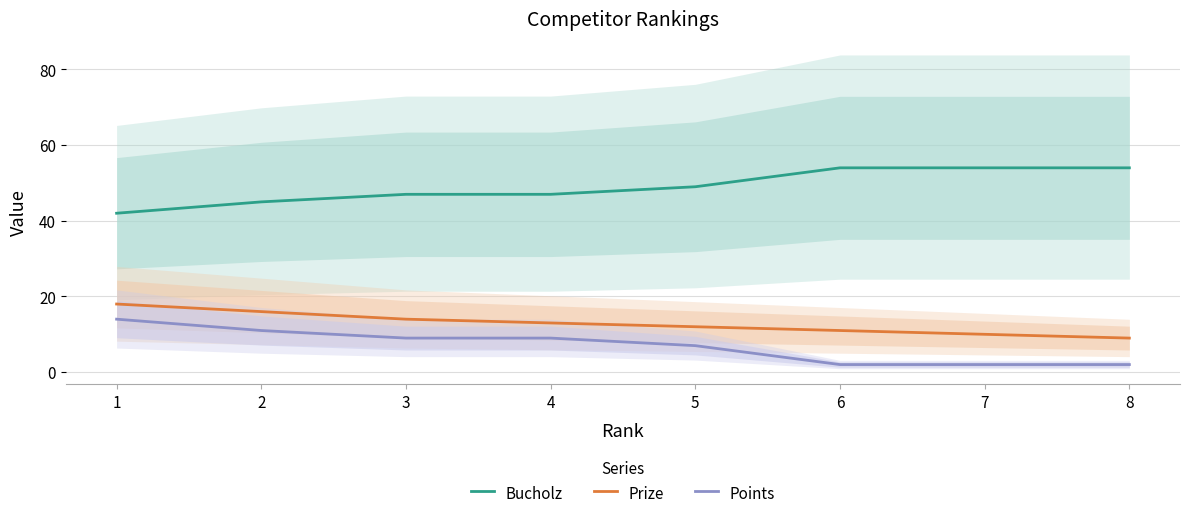

Reading right to left, extract all data points from this chart.

Bucholz: 8=54	7=54	6=54	5=49	4=47	3=47	2=45	1=42
Prize: 8=9	7=10	6=11	5=12	4=13	3=14	2=16	1=18
Points: 8=2	7=2	6=2	5=7	4=9	3=9	2=11	1=14